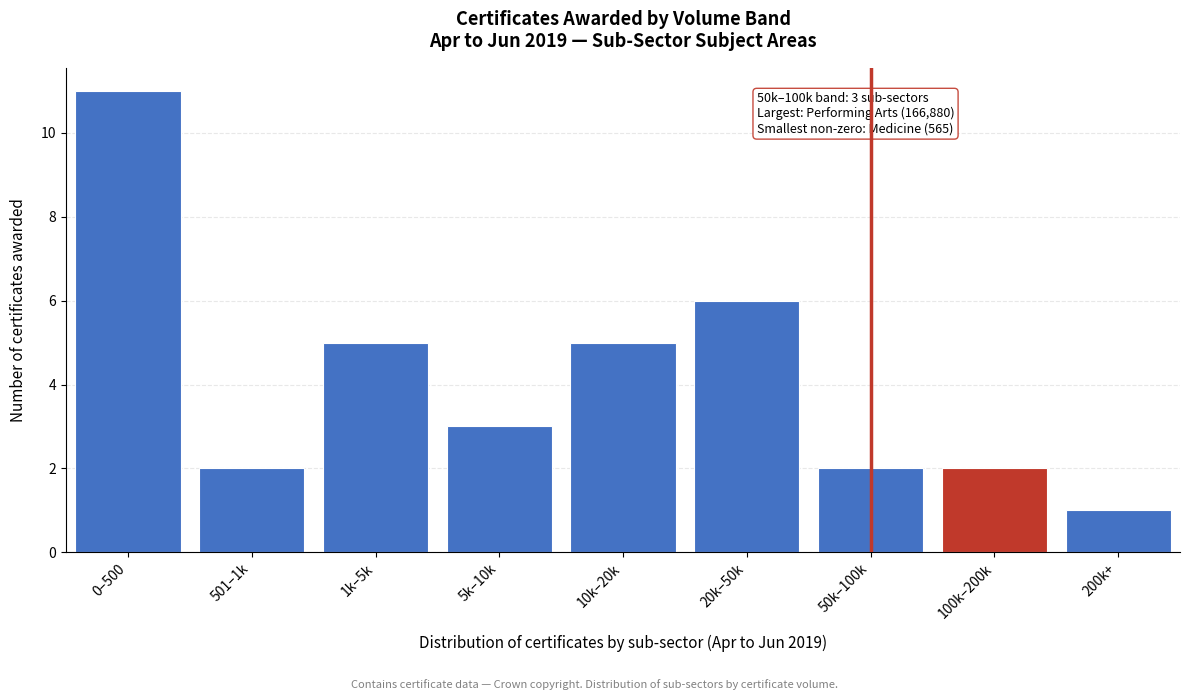

Reading left to right, list all the values displayed in this chart.

0–500=11	501–1k=2	1k–5k=5	5k–10k=3	10k–20k=5	20k–50k=6	50k–100k=2	100k–200k=2	200k+=1